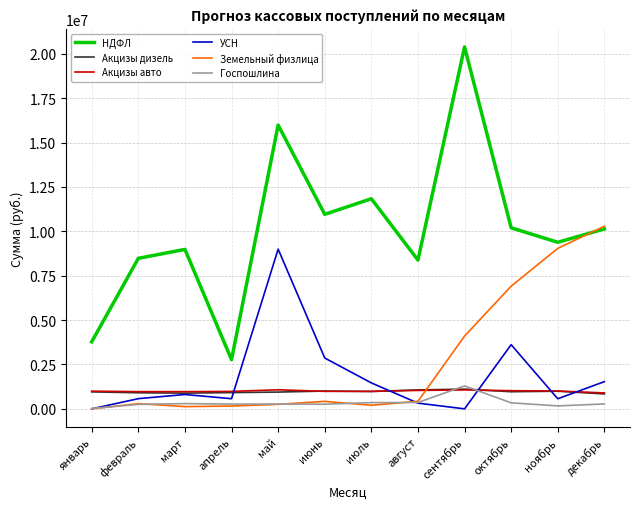

The Земельный физлица series shows 17862931.2 at декабрь. True or false?

False